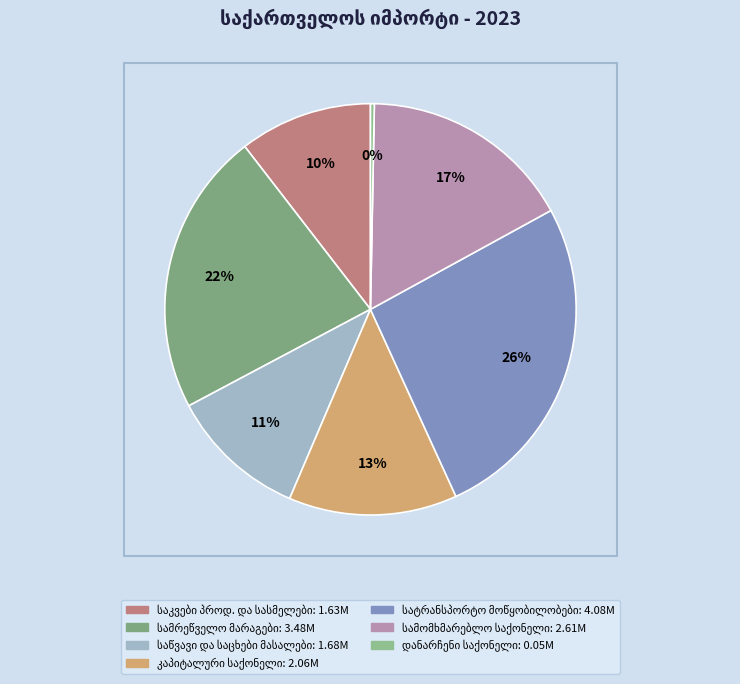

The დანარჩენი საქონელი slice represents 0% of the pie. True or false?

True